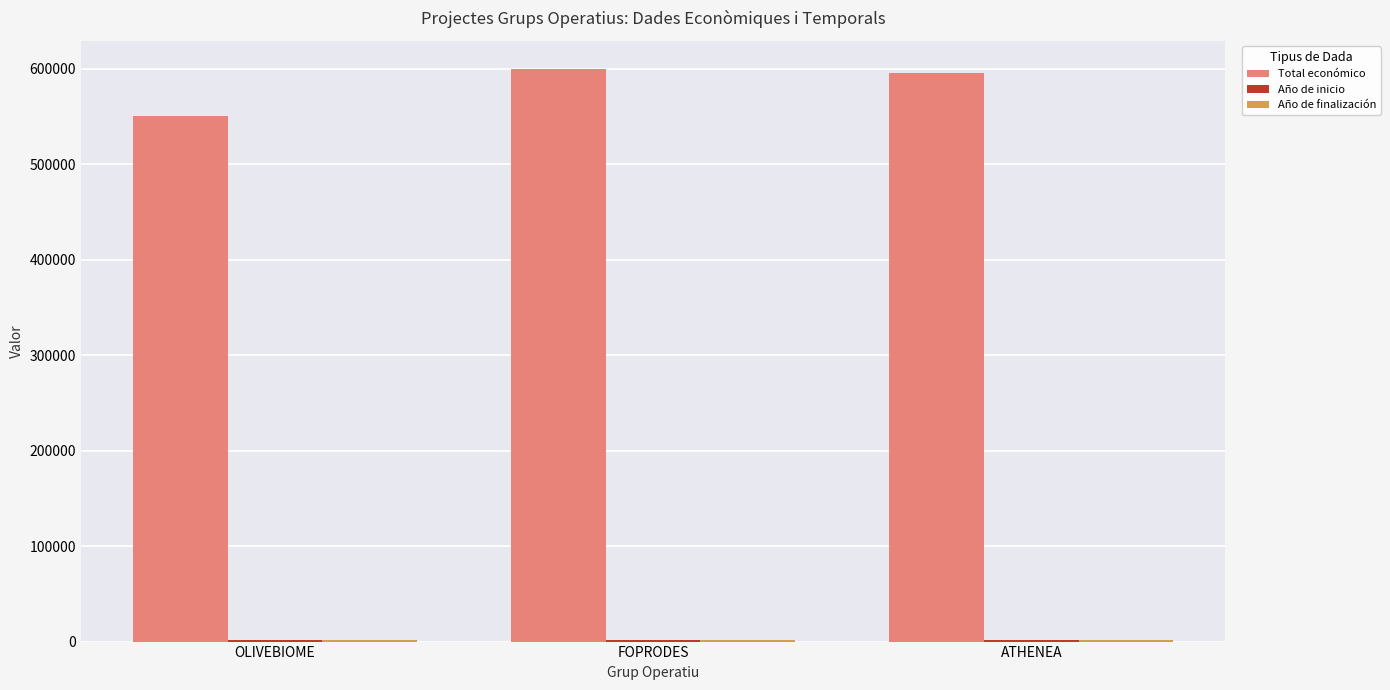

At which label does Total económico reach its minimum?

OLIVEBIOME